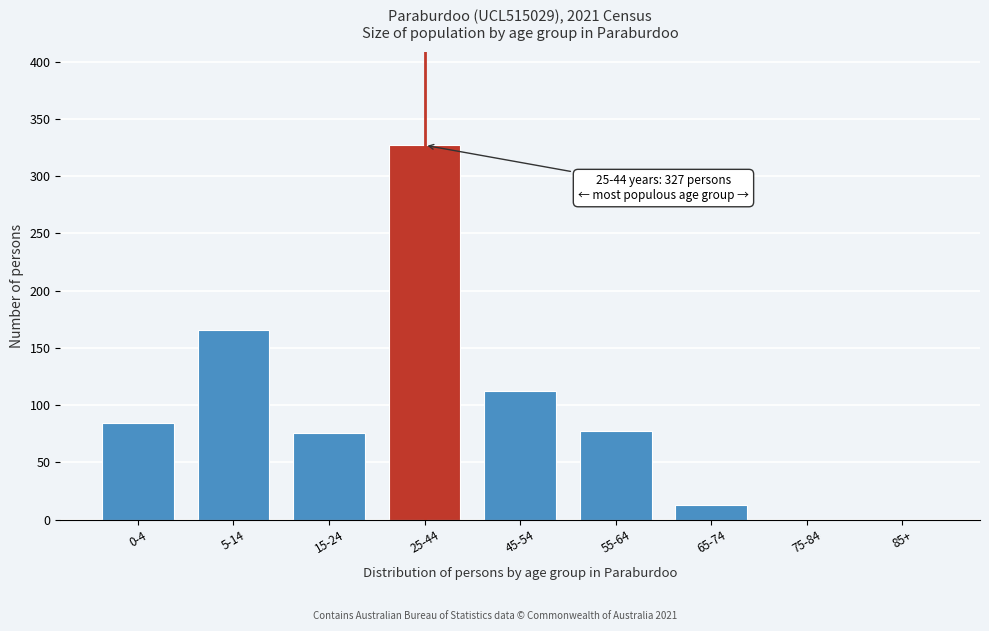

Which category has the highest value across all series?

25-44